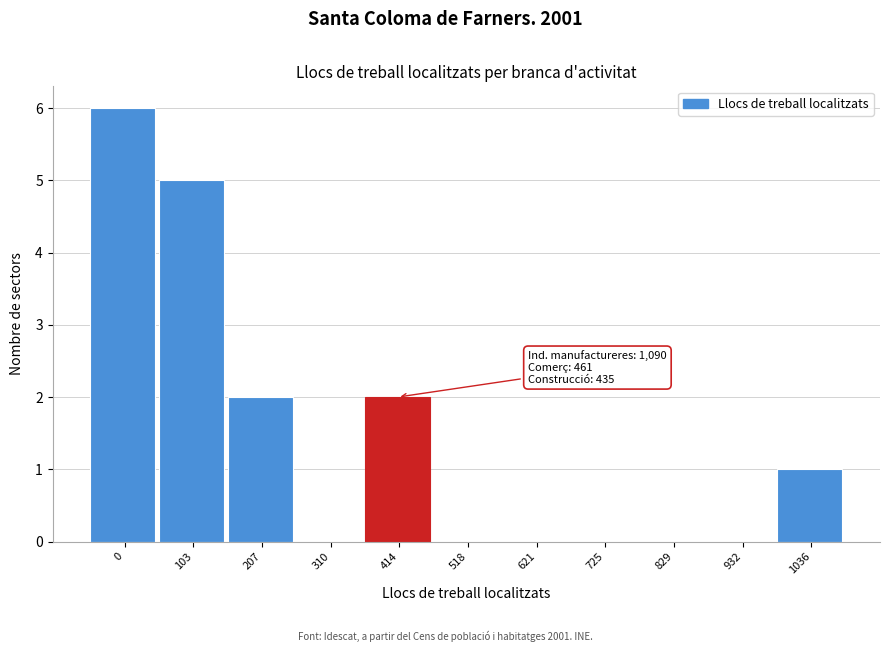

Reading left to right, list all the values displayed in this chart.

0=6	103=5	207=2	310=0	414=2	518=0	621=0	725=0	829=0	932=0	1036=1